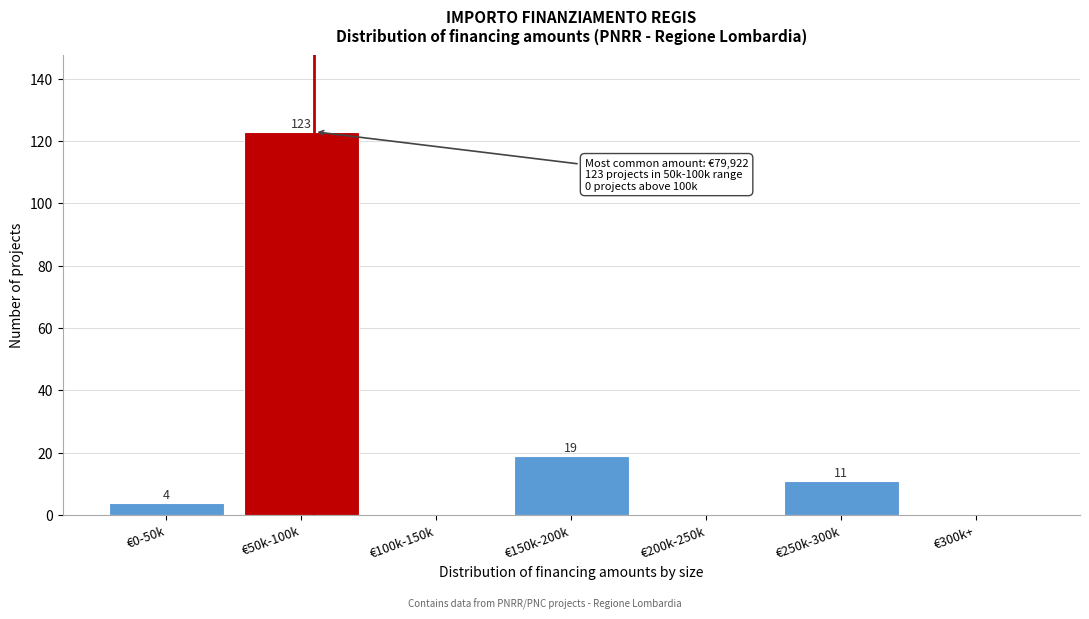

Reading left to right, transcribe all the data shown in this chart.

€0-50k=4	€50k-100k=123	€100k-150k=0	€150k-200k=19	€200k-250k=0	€250k-300k=11	€300k+=0